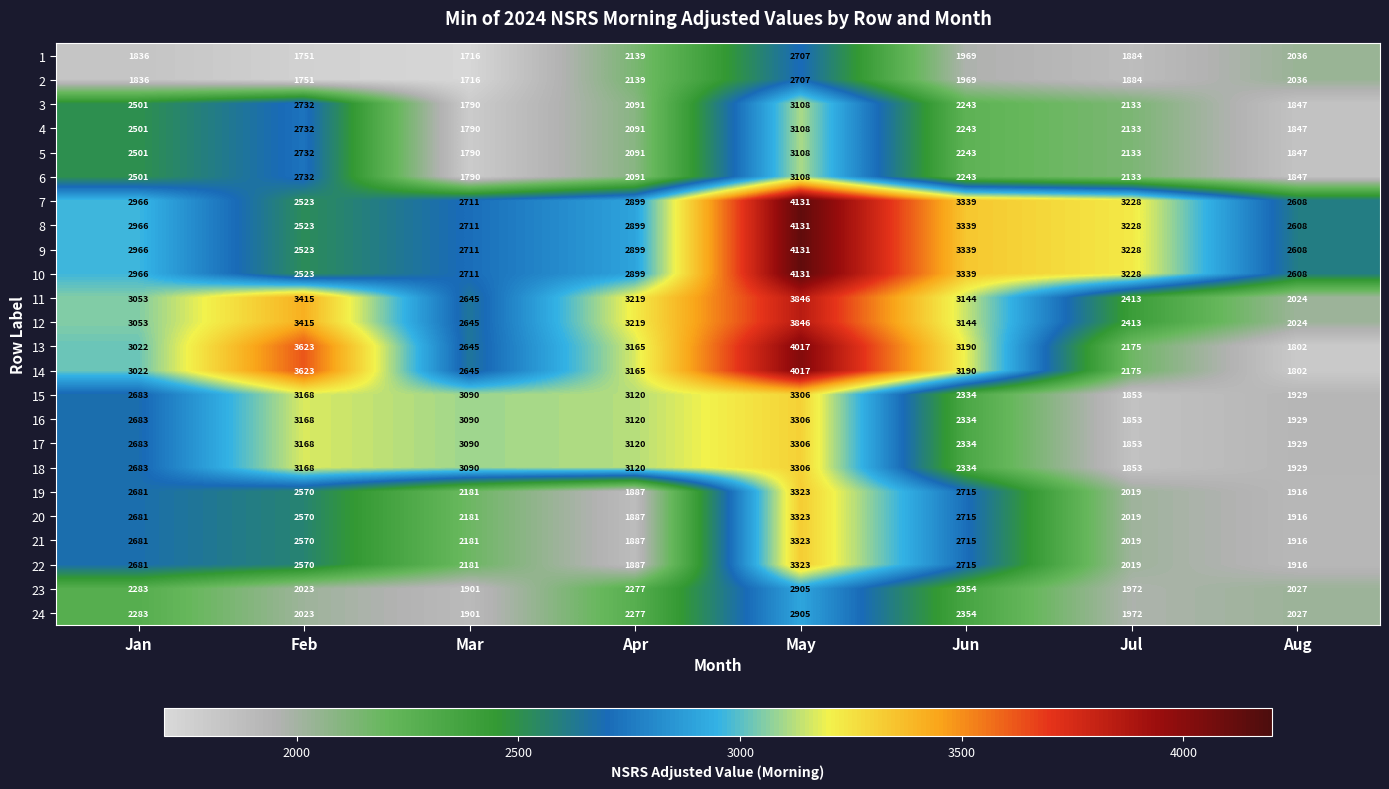

What is the difference between the 11 values at May and Apr?

627